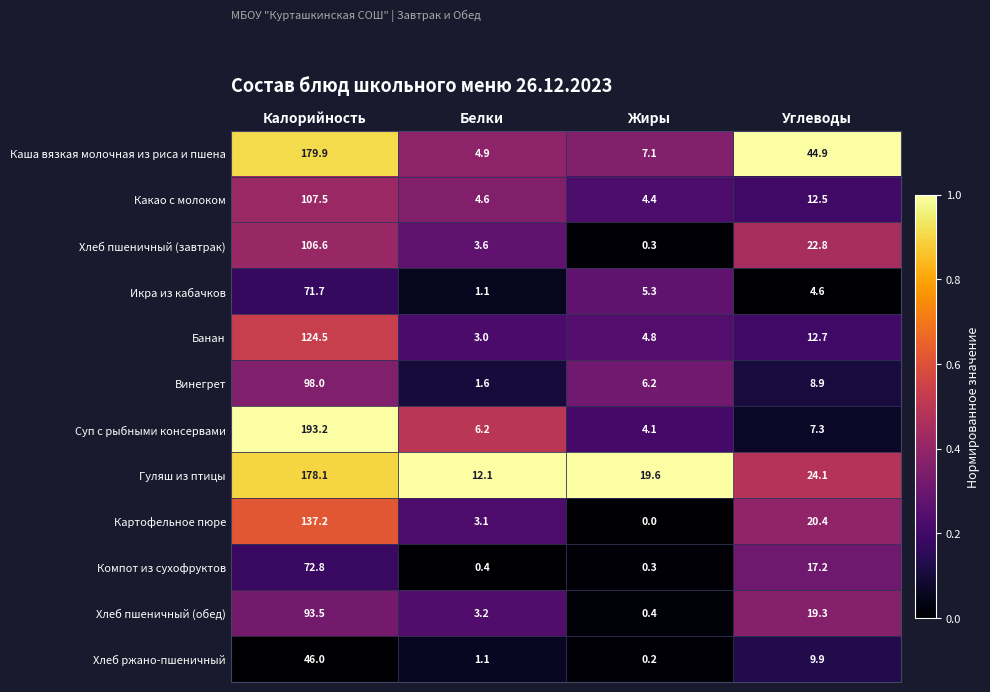

Is it true that Хлеб пшеничный (завтрак) equals 0.3 at Жиры?

True